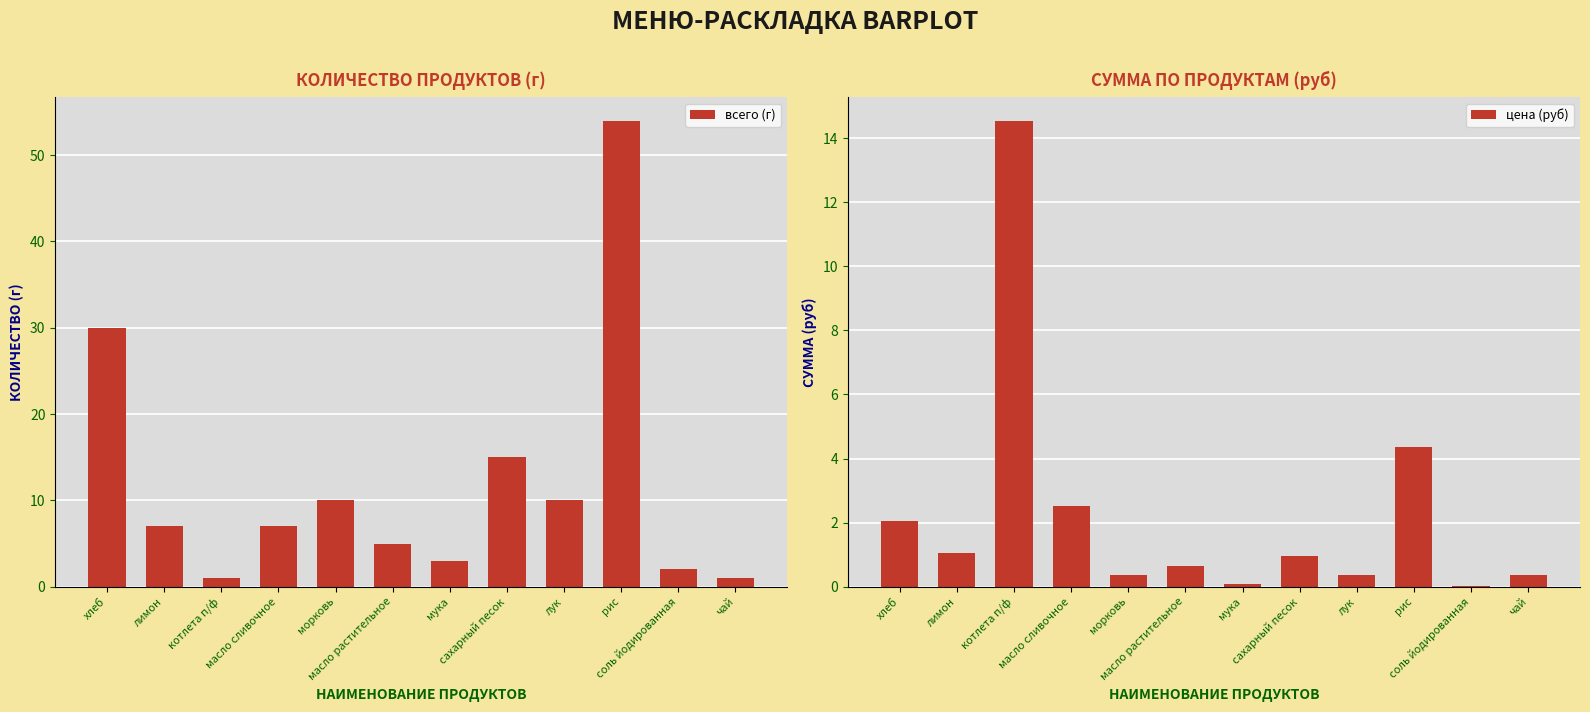

Does the chart contain any negative values?

No